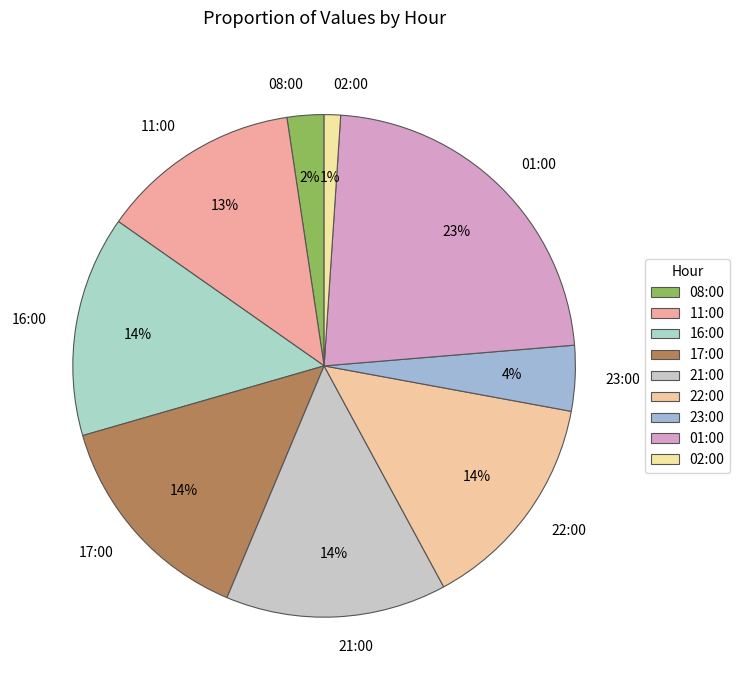

Is it true that 16:00 is 14% of the pie?

True